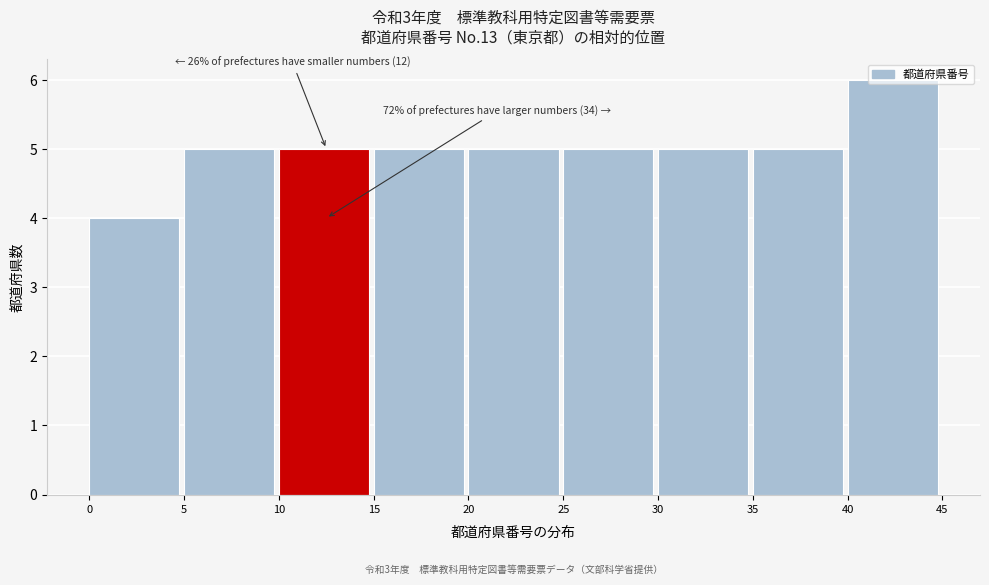

Over which range of the x-axis is the bar tallest?

40 to 45